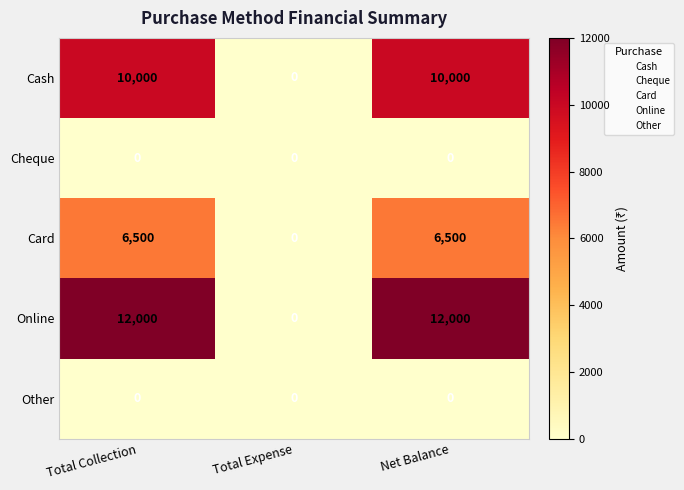

Reading left to right, list all the values displayed in this chart.

Cash: 10000	0	10000
Cheque: 0	0	0
Card: 6500	0	6500
Online: 12000	0	12000
Other: 0	0	0